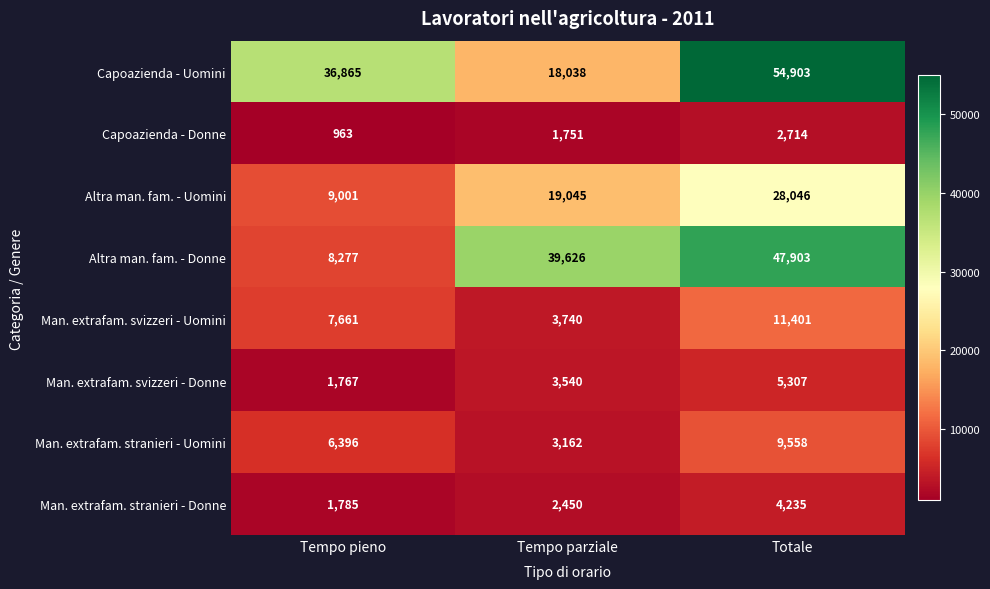

True or false: Altra man. fam. - Uomini has a value of 9001 at Tempo pieno.

True